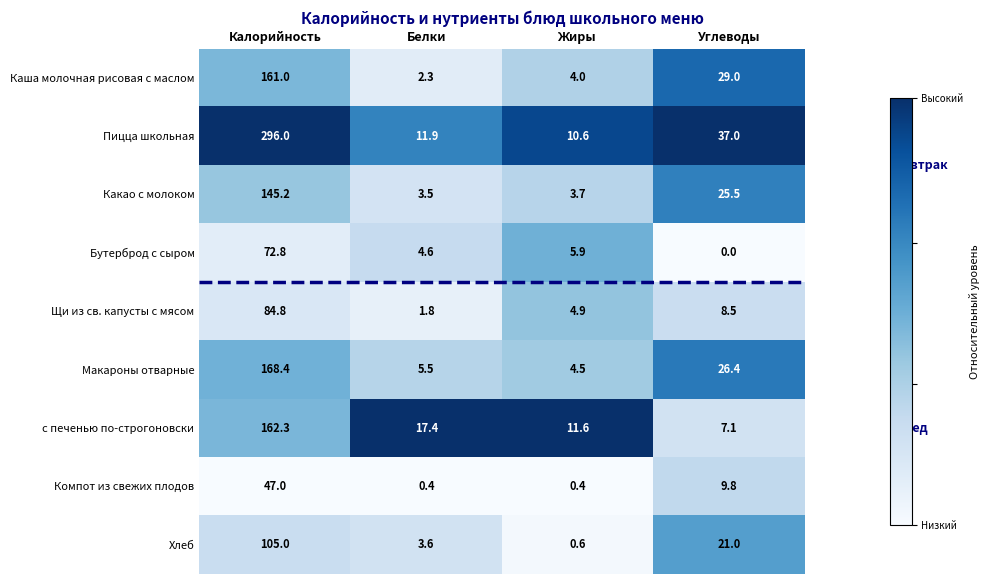

What value does the Пицца школьная series have at Углеводы?

37.0